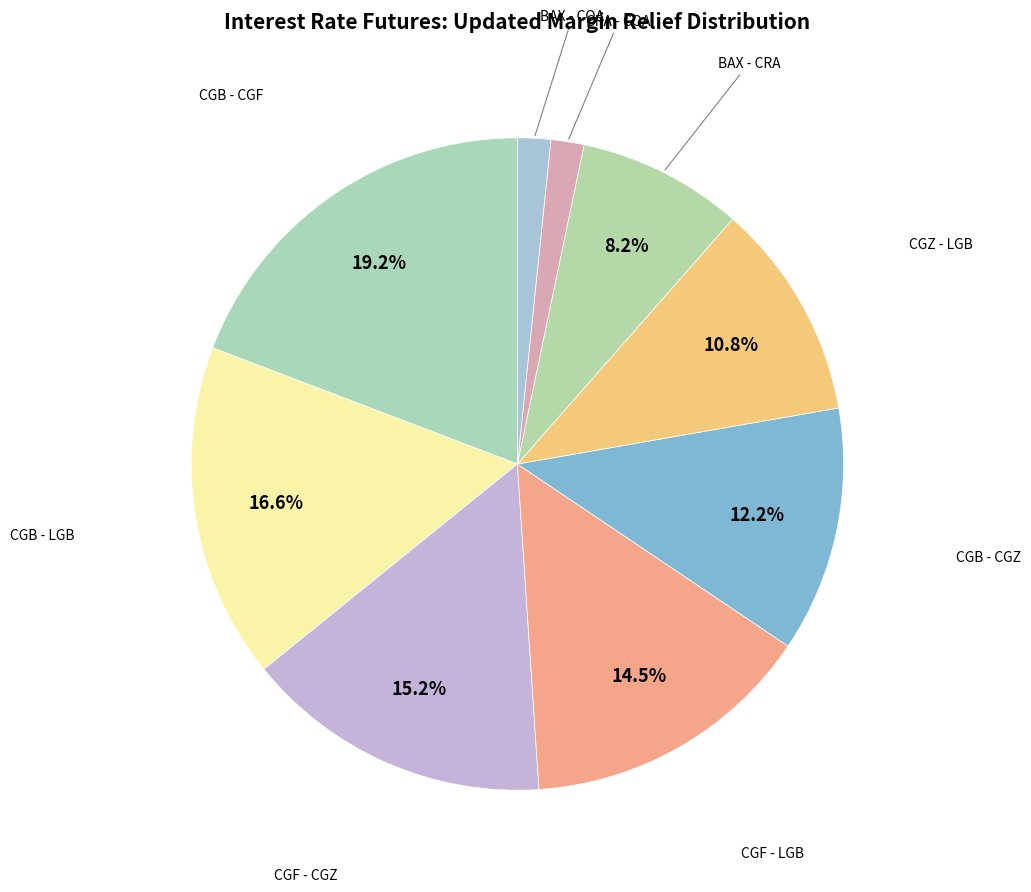

Count the number of slices in the pie.

9